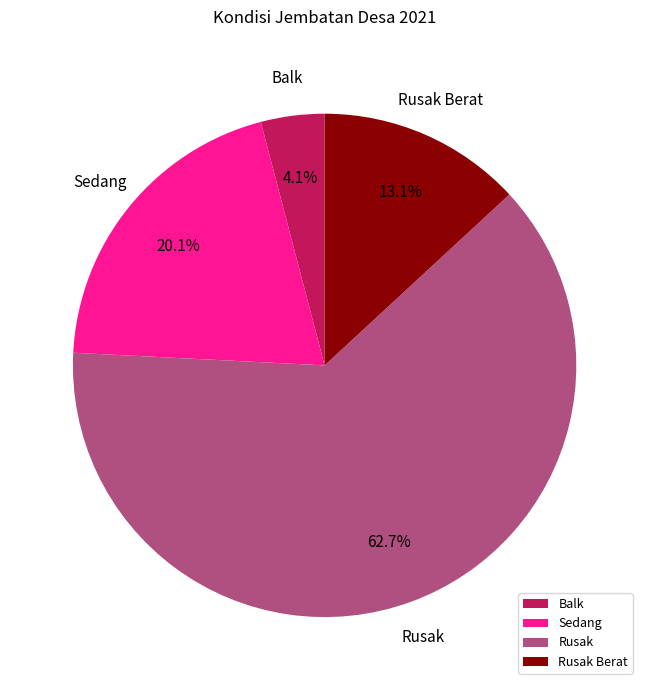

What is the largest slice in the pie chart?

Rusak